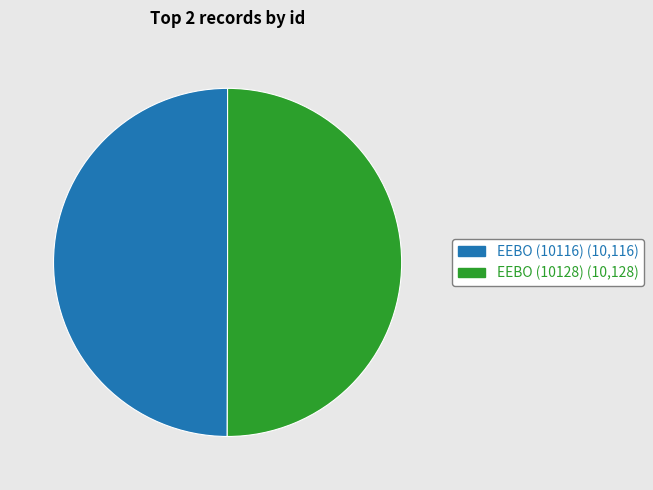

Approximately how many times larger is the value at EEBO (10116) compared to EEBO (10128)?

1.0